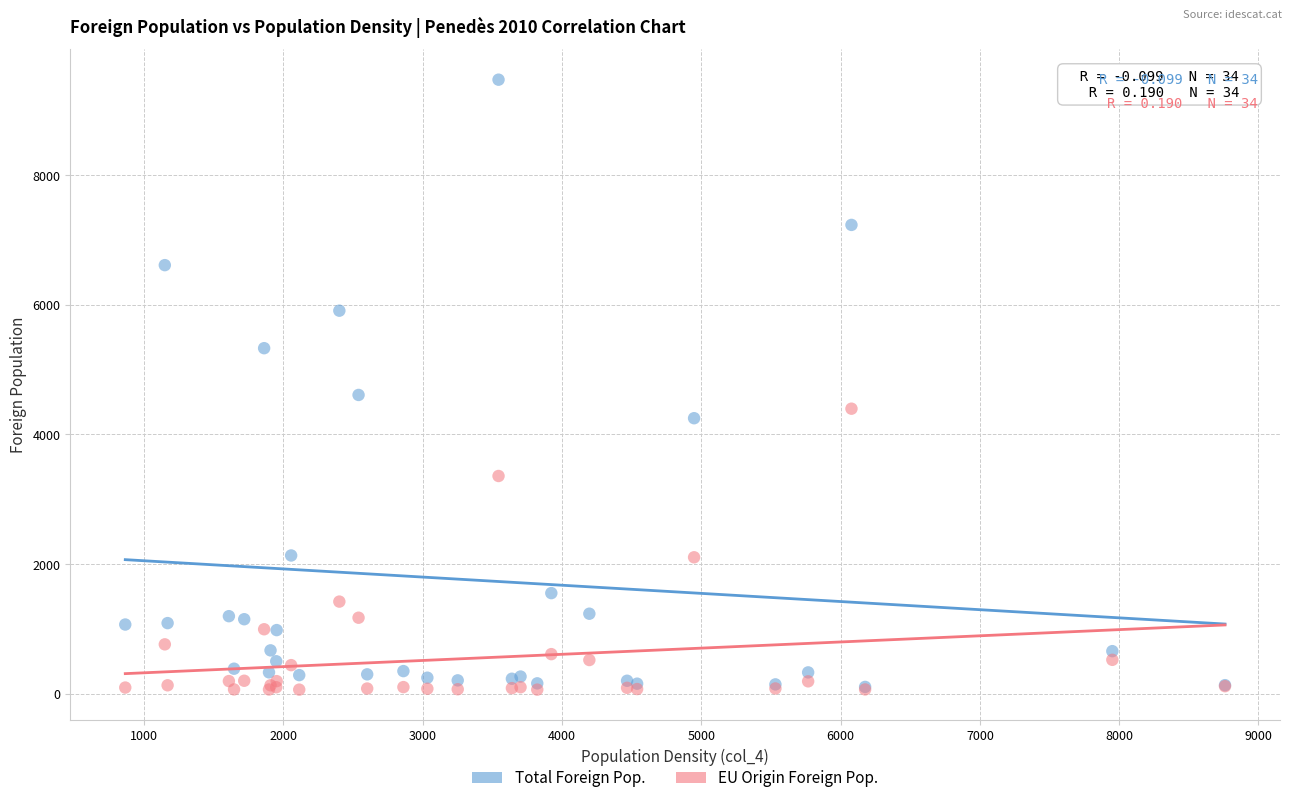

Across all series, what Y value is closest to 4768?

4609